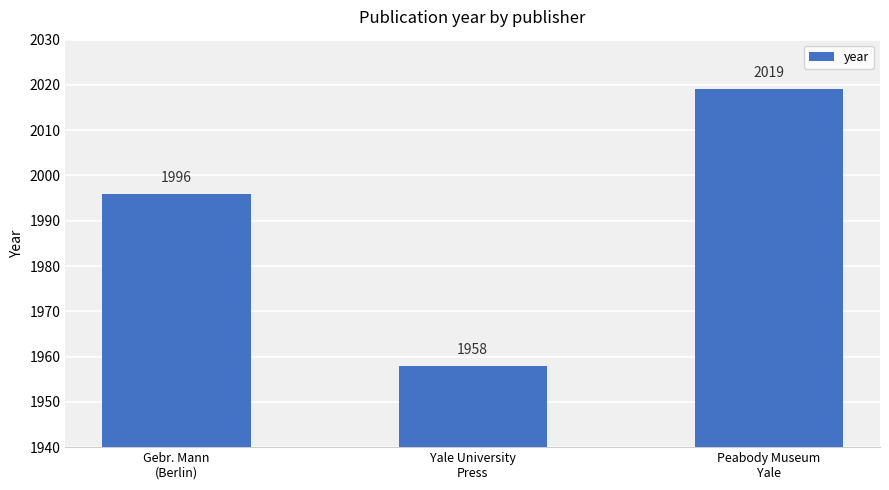

What is the change in value from Yale University
Press to Peabody Museum
Yale?

+61